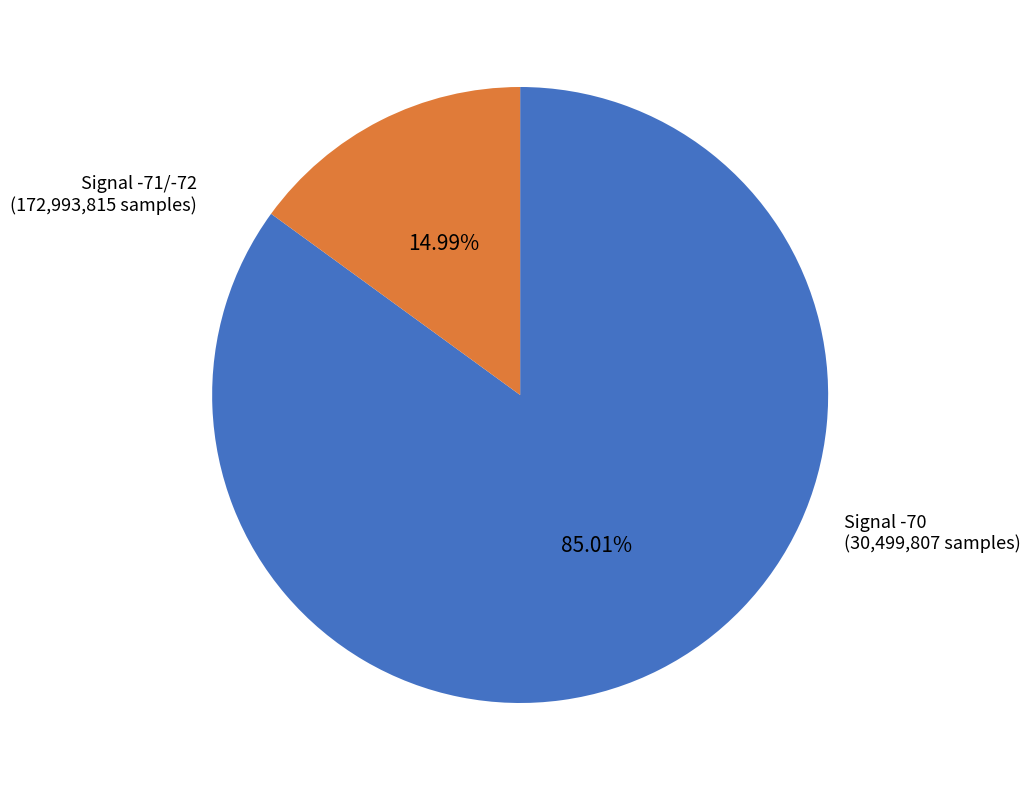

Is there a majority slice in this chart?

Yes